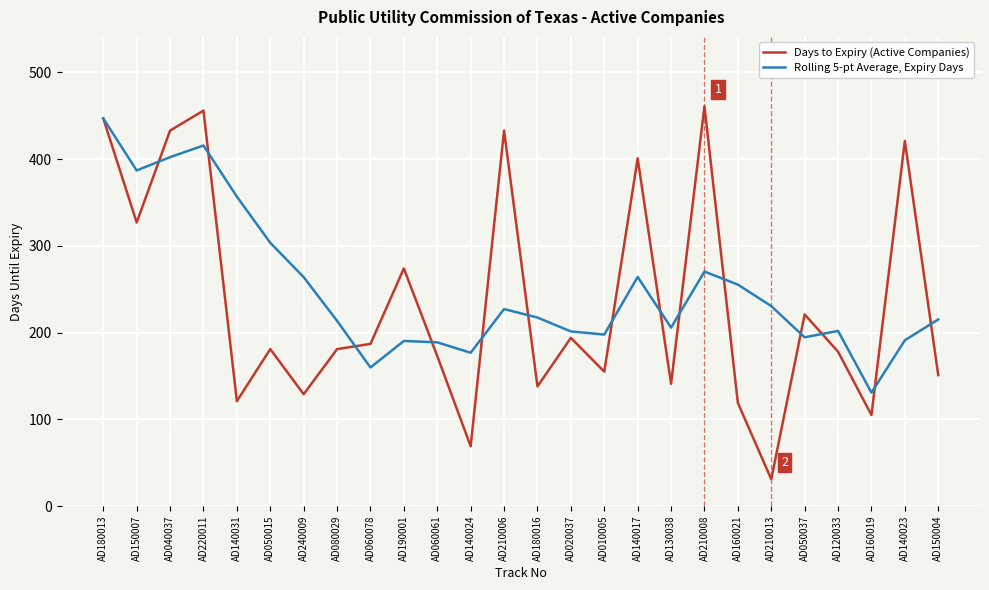

What is the average value of the Rolling 5-pt Average, Expiry Days series?

250.4